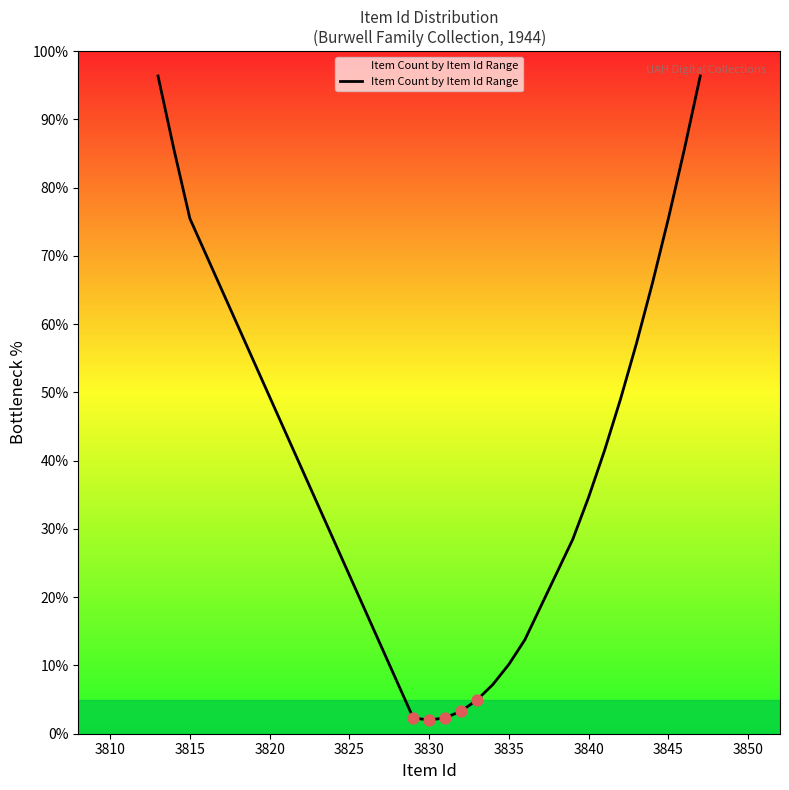

What is the difference between the maximum and minimum values?

94.4